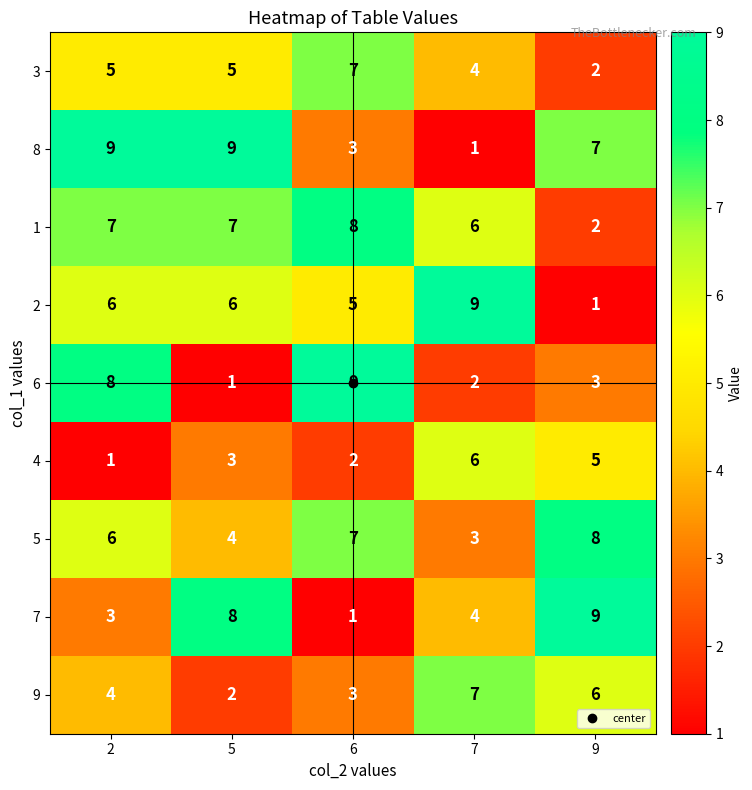

List the labels in order of 9 value, smallest first.

5, 6, 2, 9, 7